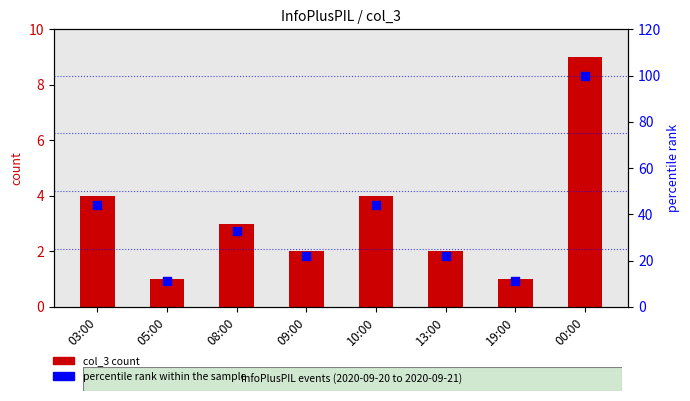

Is the value of col_3 count at 08:00 greater than the value of percentile rank within the sample at 10:00?

No